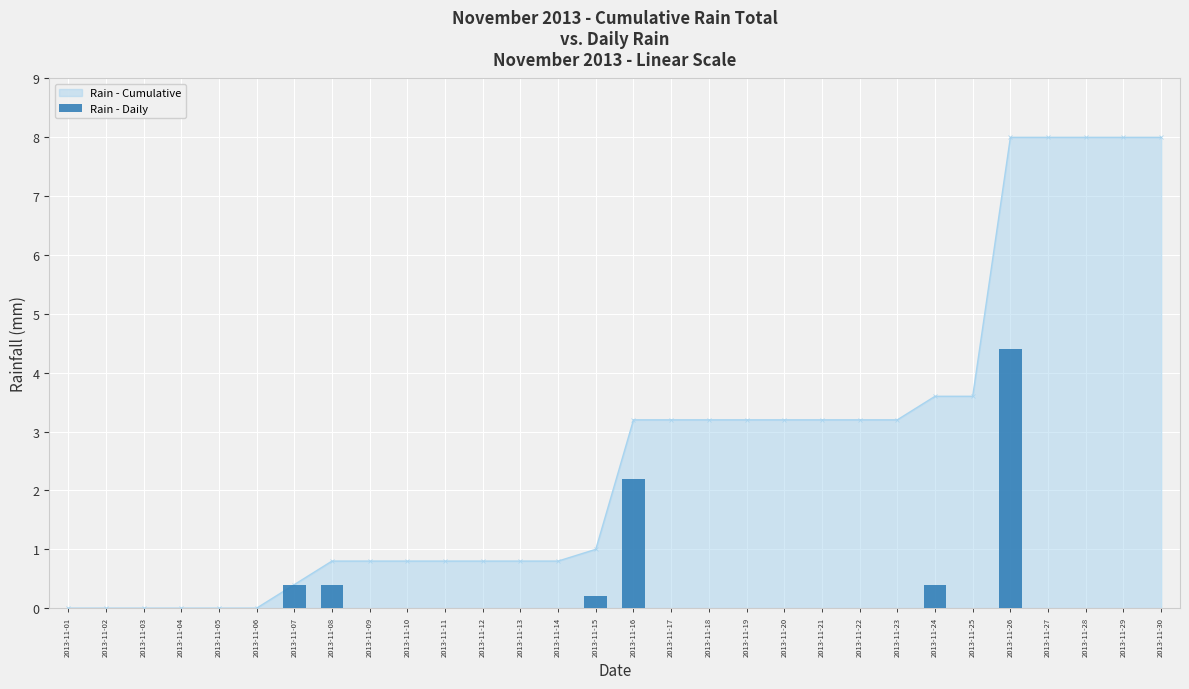

The value at 2013-11-05 is 0.0. True or false?

True